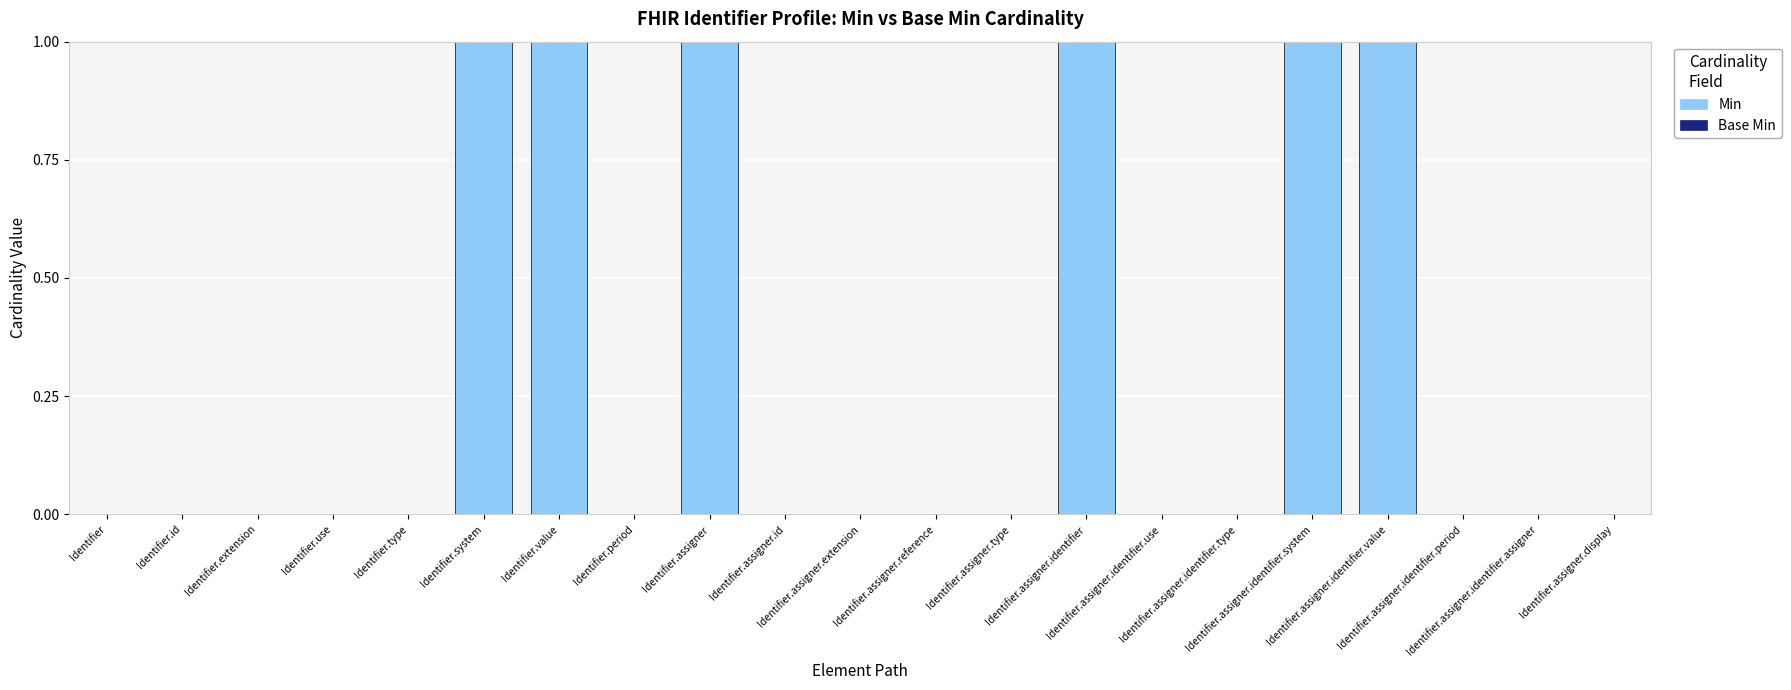

What is the sum of all values?

6